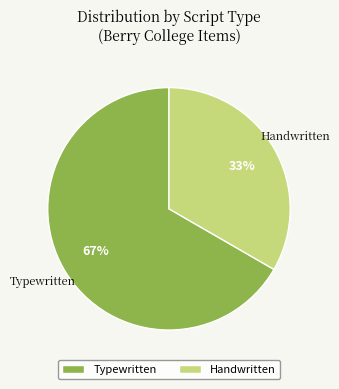

Which slice is the smallest?

Handwritten